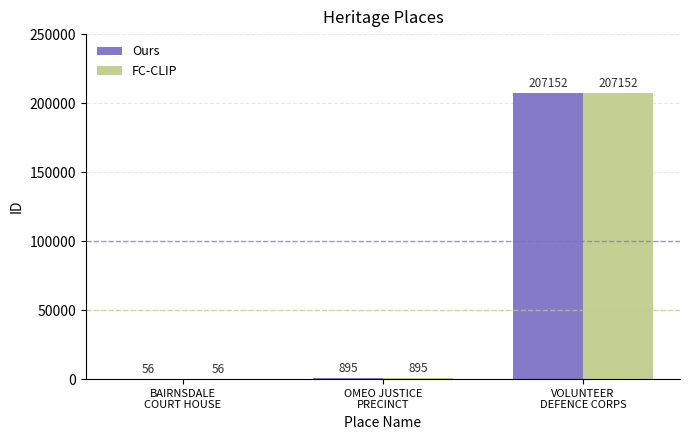

What is the sum of all Ours values?

208103